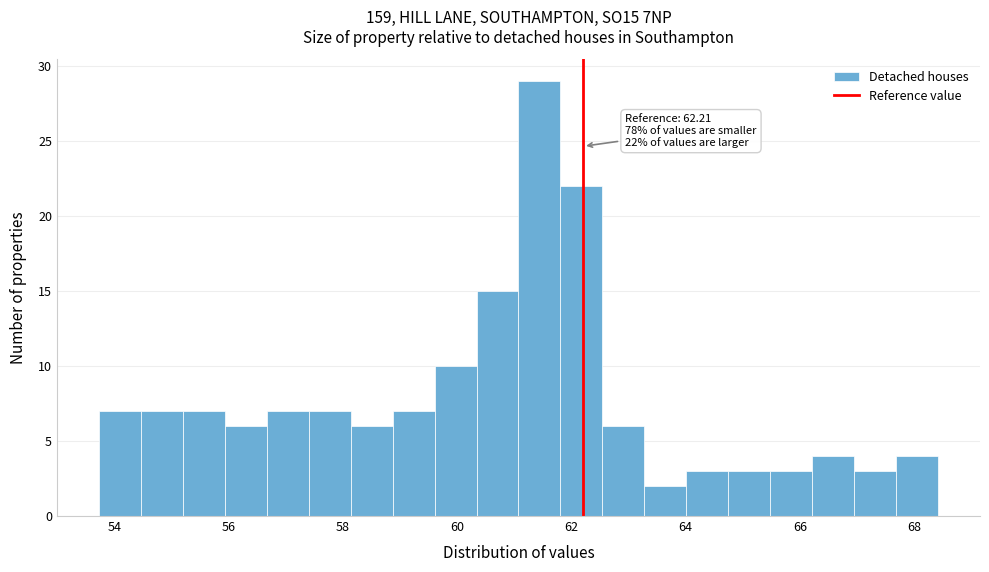

Around what value on the x-axis is the tallest bar? Give the approximate position of its centre, as read against the axis.

61.4